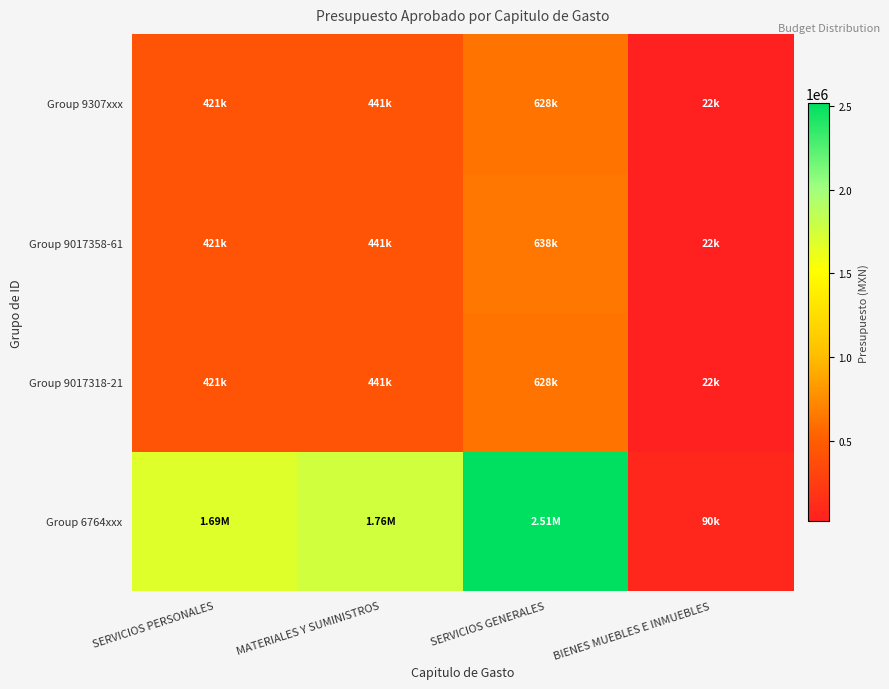

Reading right to left, transcribe all the data shown in this chart.

Group 6764xxx: BIENES MUEBLES E INMUEBLES=90000.0	SERVICIOS GENERALES=2513500.0	MATERIALES Y SUMINISTROS=1762212.0	SERVICIOS PERSONALES=1685993.0
Group 9017318-21: BIENES MUEBLES E INMUEBLES=22500.0	SERVICIOS GENERALES=628375.0	MATERIALES Y SUMINISTROS=440553.1	SERVICIOS PERSONALES=421498.2
Group 9017358-61: BIENES MUEBLES E INMUEBLES=22500.0	SERVICIOS GENERALES=638375.0	MATERIALES Y SUMINISTROS=440553.1	SERVICIOS PERSONALES=421498.2
Group 9307xxx: BIENES MUEBLES E INMUEBLES=22500.0	SERVICIOS GENERALES=628375.0	MATERIALES Y SUMINISTROS=440553.1	SERVICIOS PERSONALES=421498.2